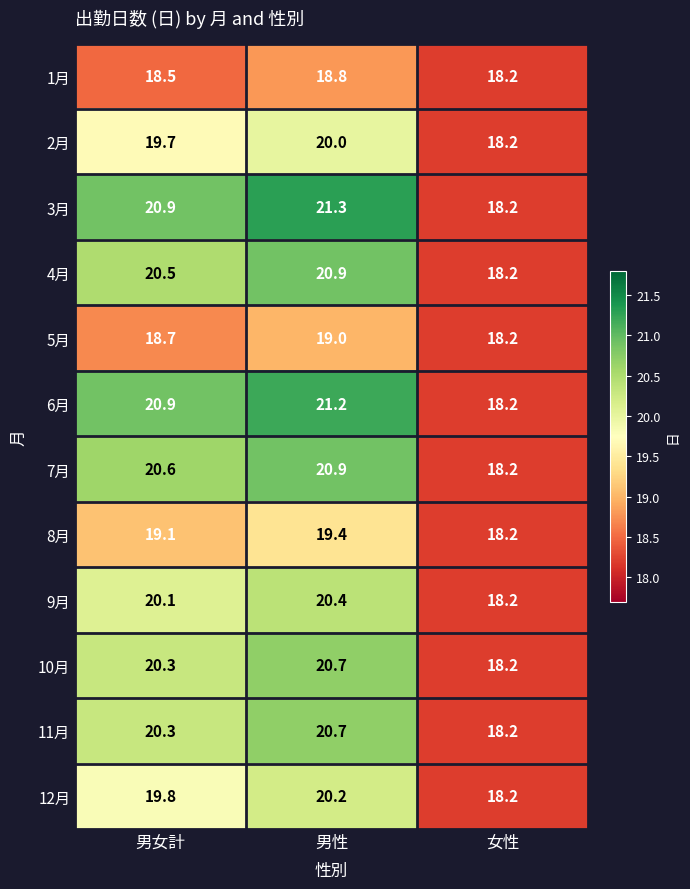

What is the greatest value displayed?

21.3